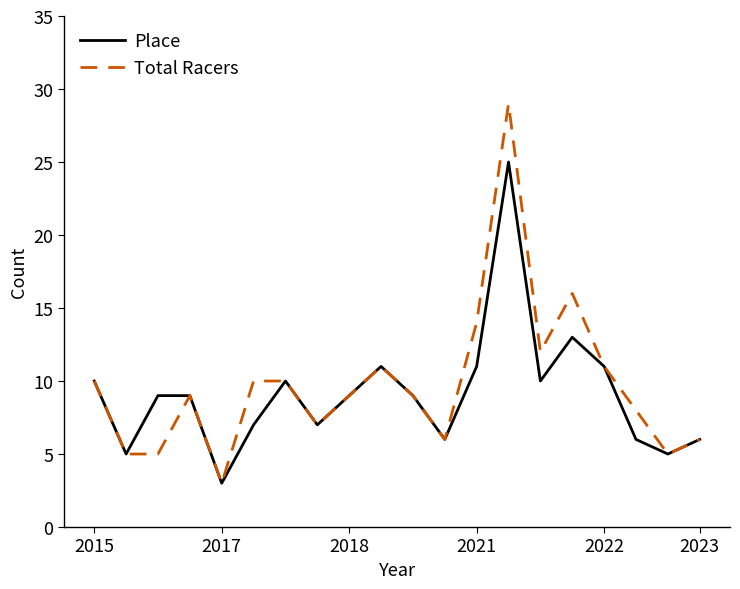

Which series has the largest range (max minus min)?

Total Racers